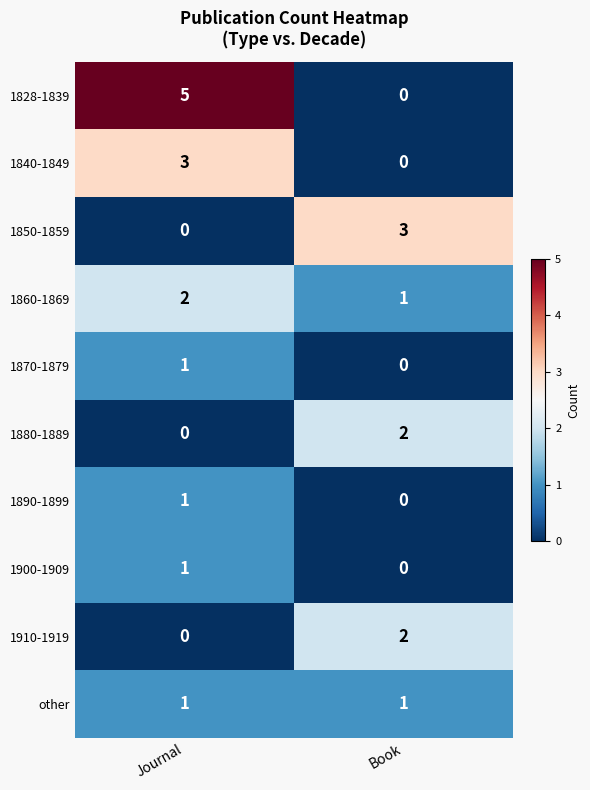

Which series has the widest spread of values?

1828-1839